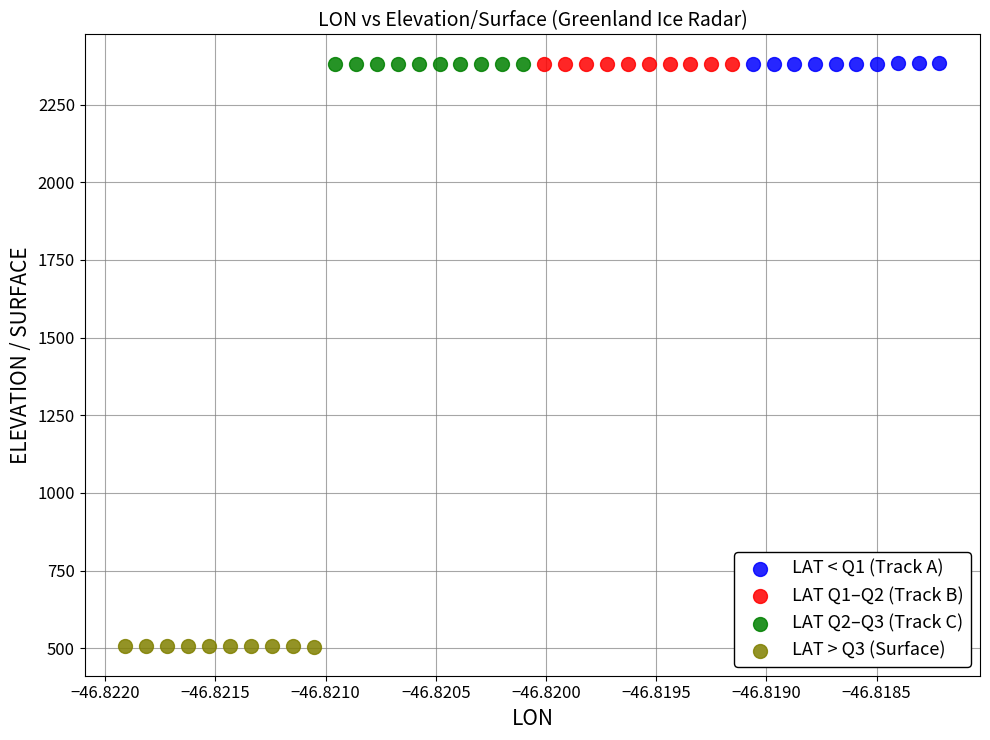

Which series contains the lowest Y value?

LAT > Q3 (Surface)